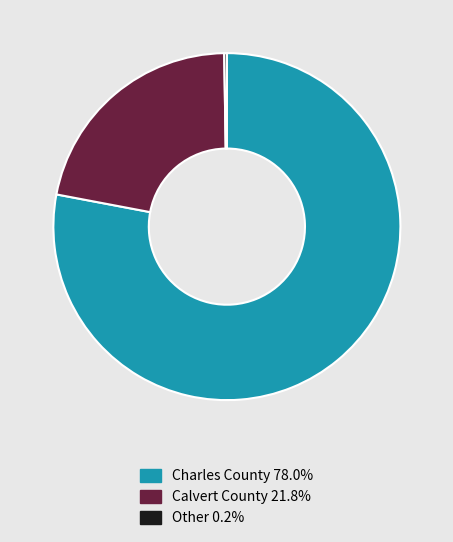

Is there a majority slice in this chart?

Yes